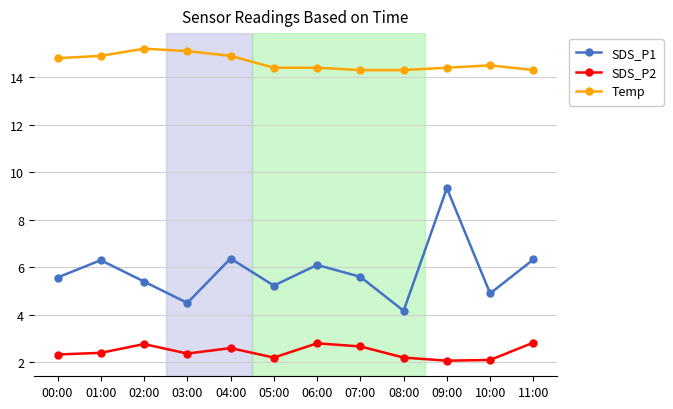

True or false: SDS_P2 and SDS_P1 intersect in this chart.

False